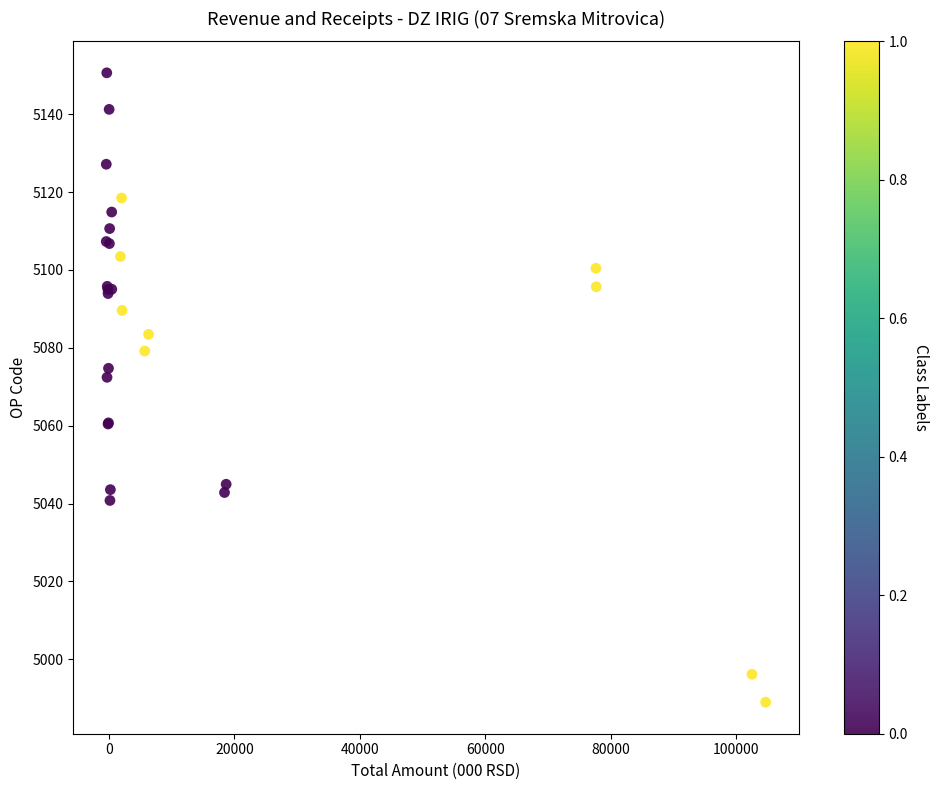

What Y value in the scatter plot is closest to 5069?

5072.4